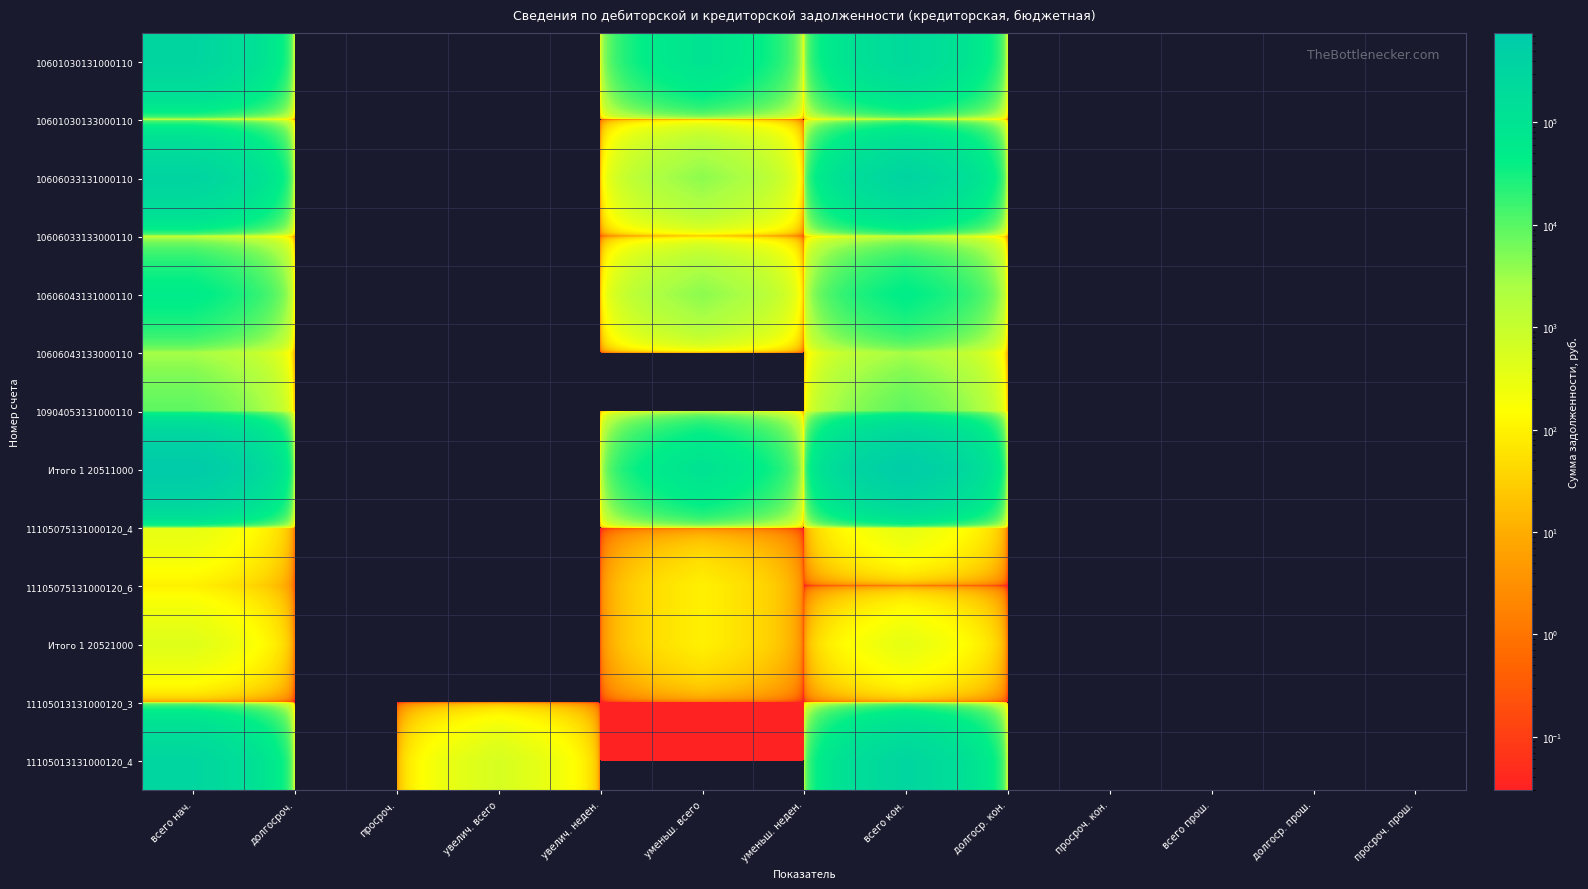

Reading left to right, extract all data points from this chart.

10601030131000110: всего нач.=331210.4	долгосроч.=0.0	просроч.=0.0	увелич. всего=0.0	увелич. неден.=0.0	уменьш. всего=98923.9	уменьш. неден.=0.0	всего кон.=232286.5	долгоср. кон.=0.0	просроч. кон.=0.0	всего прош.=0.0	долгоср. прош.=0.0	просроч. прош.=0.0
10601030133000110: всего нач.=192.1	долгосроч.=0.0	просроч.=0.0	увелич. всего=0.0	увелич. неден.=0.0	уменьш. всего=0.0	уменьш. неден.=0.0	всего кон.=192.1	долгоср. кон.=0.0	просроч. кон.=0.0	всего прош.=0.0	долгоср. прош.=0.0	просроч. прош.=0.0
10606033131000110: всего нач.=354317.2	долгосроч.=0.0	просроч.=0.0	увелич. всего=0.0	увелич. неден.=0.0	уменьш. всего=4060.3	уменьш. неден.=0.0	всего кон.=350256.9	долгоср. кон.=0.0	просроч. кон.=0.0	всего прош.=0.0	долгоср. прош.=0.0	просроч. прош.=0.0
10606033133000110: всего нач.=480.5	долгосроч.=0.0	просроч.=0.0	увелич. всего=0.0	увелич. неден.=0.0	уменьш. всего=0.0	уменьш. неден.=0.0	всего кон.=480.5	долгоср. кон.=0.0	просроч. кон.=0.0	всего прош.=0.0	долгоср. прош.=0.0	просроч. прош.=0.0
10606043131000110: всего нач.=51350.2	долгосроч.=0.0	просроч.=0.0	увелич. всего=0.0	увелич. неден.=0.0	уменьш. всего=4160.1	уменьш. неден.=0.0	всего кон.=47190.2	долгоср. кон.=0.0	просроч. кон.=0.0	всего прош.=0.0	долгоср. прош.=0.0	просроч. прош.=0.0
10606043133000110: всего нач.=2623.7	долгосроч.=0.0	просроч.=0.0	увелич. всего=0.0	увелич. неден.=0.0	уменьш. всего=0.0	уменьш. неден.=0.0	всего кон.=2623.7	долгоср. кон.=0.0	просроч. кон.=0.0	всего прош.=0.0	долгоср. прош.=0.0	просроч. прош.=0.0
10904053131000110: всего нач.=8971.5	долгосроч.=0.0	просроч.=0.0	увелич. всего=0.0	увелич. неден.=0.0	уменьш. всего=0.0	уменьш. неден.=0.0	всего кон.=8971.5	долгоср. кон.=0.0	просроч. кон.=0.0	всего прош.=0.0	долгоср. прош.=0.0	просроч. прош.=0.0
Итого 1 20511000: всего нач.=749145.8	долгосроч.=0.0	просроч.=0.0	увелич. всего=0.0	увелич. неден.=0.0	уменьш. всего=107144.2	уменьш. неден.=0.0	всего кон.=642001.5	долгоср. кон.=0.0	просроч. кон.=0.0	всего прош.=0.0	долгоср. прош.=0.0	просроч. прош.=0.0
11105075131000120_4: всего нач.=345.9	долгосроч.=0.0	просроч.=0.0	увелич. всего=0.0	увелич. неден.=0.0	уменьш. всего=0.0	уменьш. неден.=0.0	всего кон.=345.9	долгоср. кон.=0.0	просроч. кон.=0.0	всего прош.=0.0	долгоср. прош.=0.0	просроч. прош.=0.0
11105075131000120_6: всего нач.=91.5	долгосроч.=0.0	просроч.=0.0	увелич. всего=0.0	увелич. неден.=0.0	уменьш. всего=91.4	уменьш. неден.=0.0	всего кон.=0.1	долгоср. кон.=0.0	просроч. кон.=0.0	всего прош.=0.0	долгоср. прош.=0.0	просроч. прош.=0.0
Итого 1 20521000: всего нач.=437.4	долгосроч.=0.0	просроч.=0.0	увелич. всего=0.0	увелич. неден.=0.0	уменьш. всего=91.4	уменьш. неден.=0.0	всего кон.=346.0	долгоср. кон.=0.0	просроч. кон.=0.0	всего прош.=0.0	долгоср. прош.=0.0	просроч. прош.=0.0
11105013131000120_3: всего нач.=0.0	долгосроч.=0.0	просроч.=0.0	увелич. всего=0.0	увелич. неден.=0.0	уменьш. всего=0.0	уменьш. неден.=0.0	всего кон.=0.0	долгоср. кон.=0.0	просроч. кон.=0.0	всего прош.=0.0	долгоср. прош.=0.0	просроч. прош.=0.0
11105013131000120_4: всего нач.=307593.1	долгосроч.=0.0	просроч.=0.0	увелич. всего=588.0	увелич. неден.=0.0	уменьш. всего=0.0	уменьш. неден.=0.0	всего кон.=308181.2	долгоср. кон.=0.0	просроч. кон.=0.0	всего прош.=0.0	долгоср. прош.=0.0	просроч. прош.=0.0